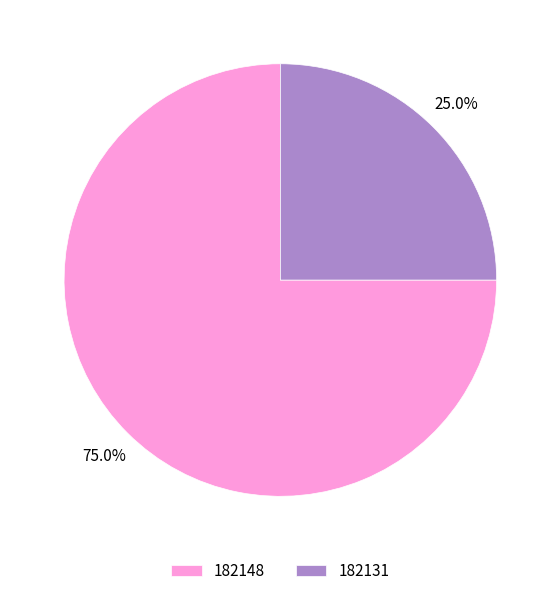

To the nearest percent, what portion does 182148 represent?

75%